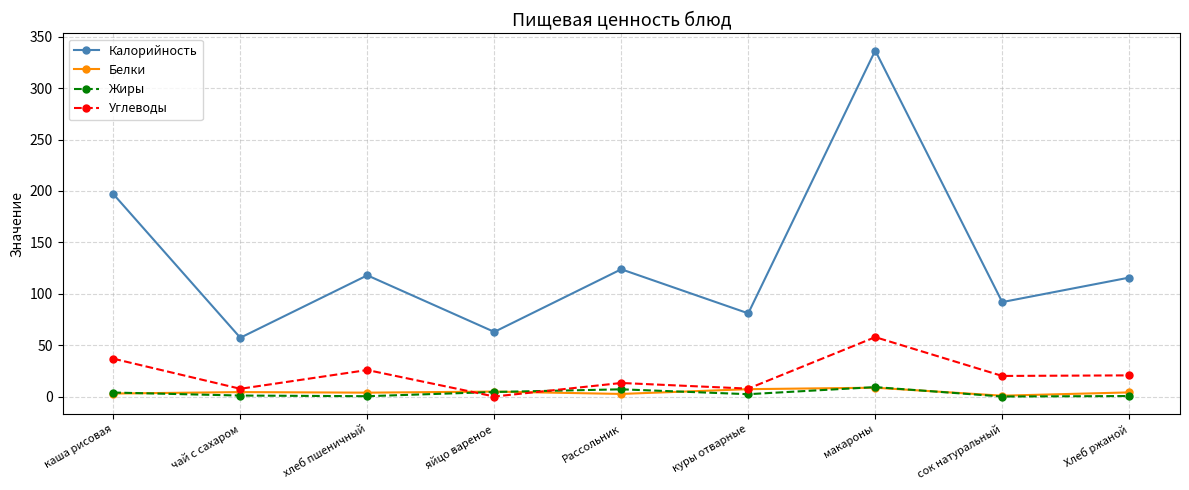

True or false: Углеводы has a value of 37.0 at каша рисовая.

True